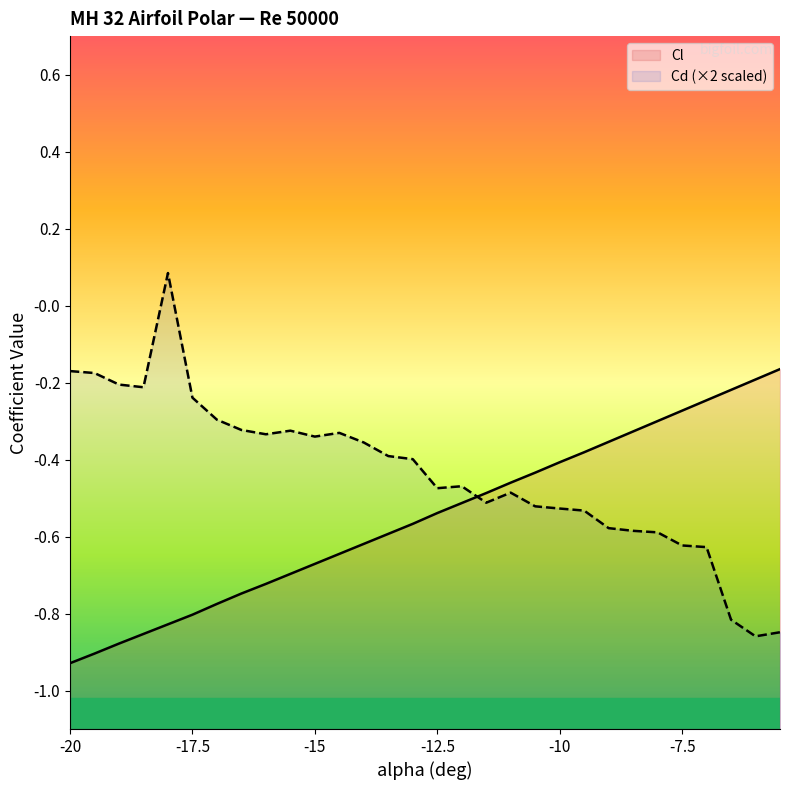

At how many categories does at least one series exceed 0?

1